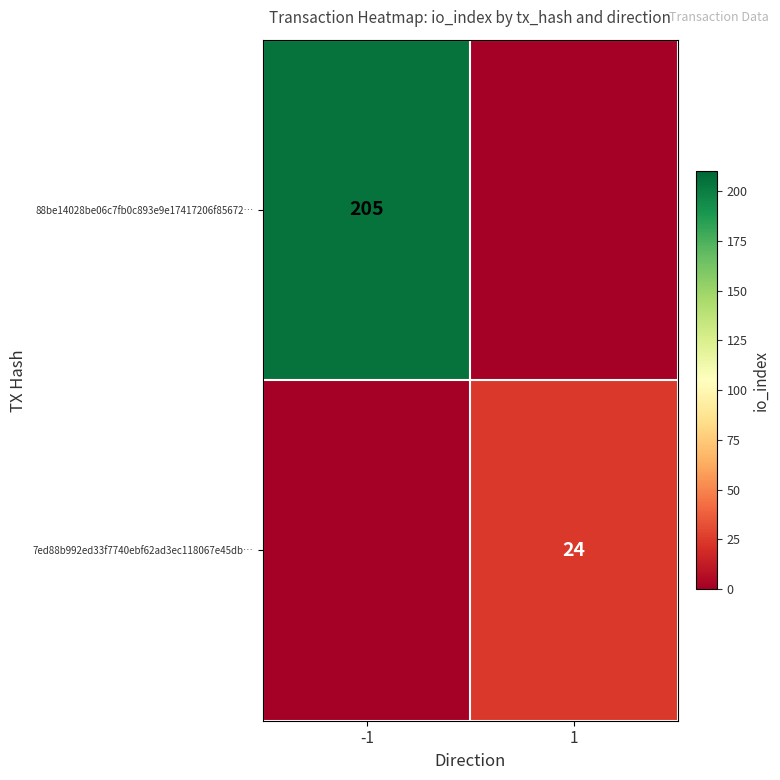

True or false: 88be14028be06c7fb0c893e9e17417206f85672… has a value of 103 at -1.

False